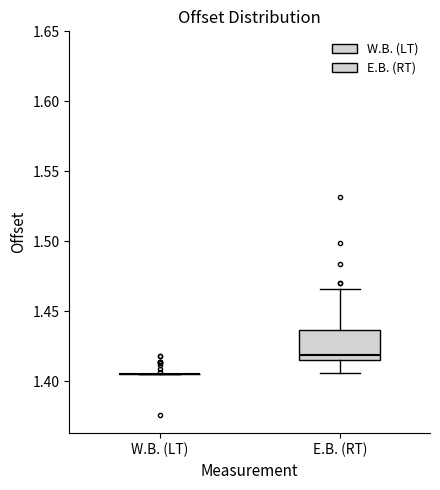

Reading left to right, transcribe this box plot: for each box, give where its median line is, the range the box spans, and where its two whiskers end, as read against the y-axis. The values are not printed on the chart, so give them approximately, as read against the axis.

W.B. (LT): box collapsed to a line at 1.405, whiskers 1.405 to 1.405
E.B. (RT): median 1.420, box 1.415 to 1.435, whiskers 1.405 to 1.465